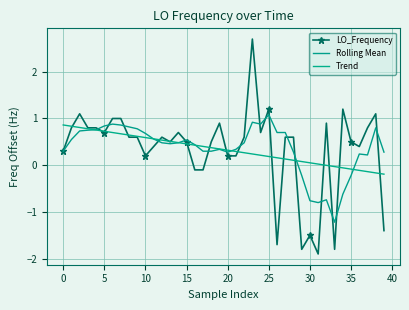

What is the difference between the maximum and minimum values in the Trend series?

1.1